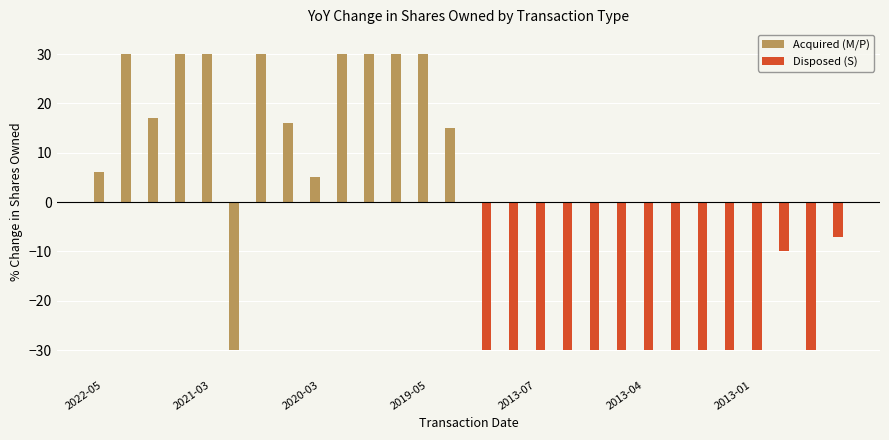

Which series has the widest spread of values?

Acquired (M/P)